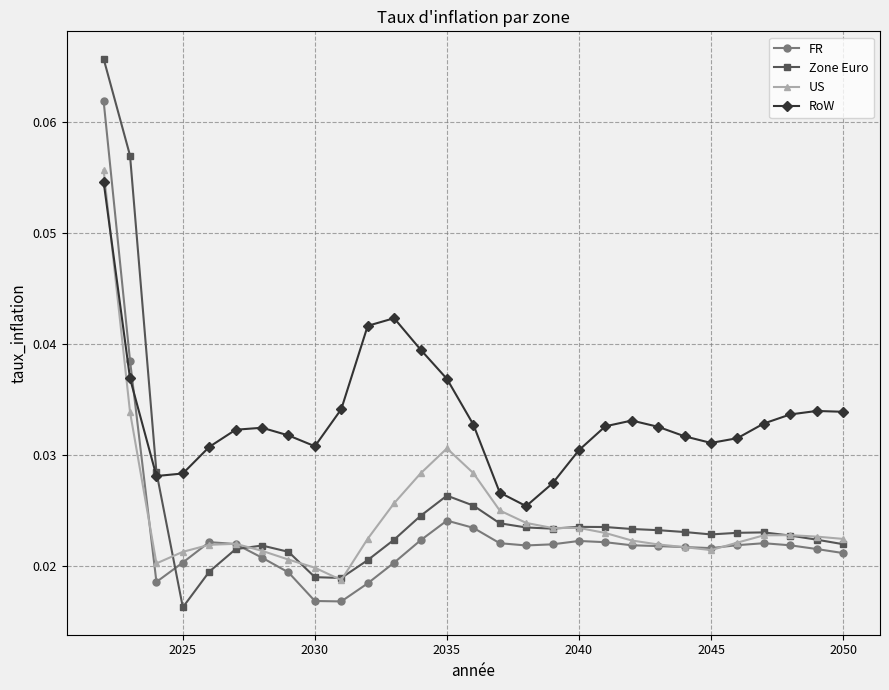

True or false: FR and US intersect in this chart.

True